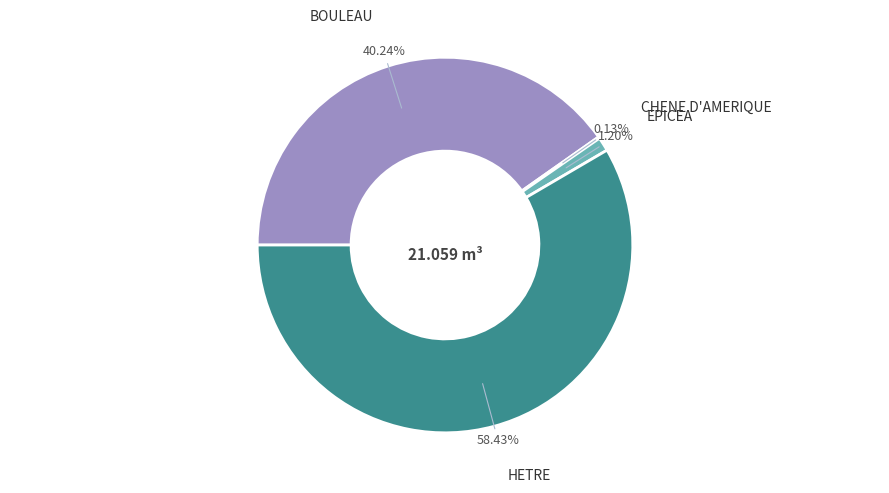

Does any single category account for the majority?

Yes